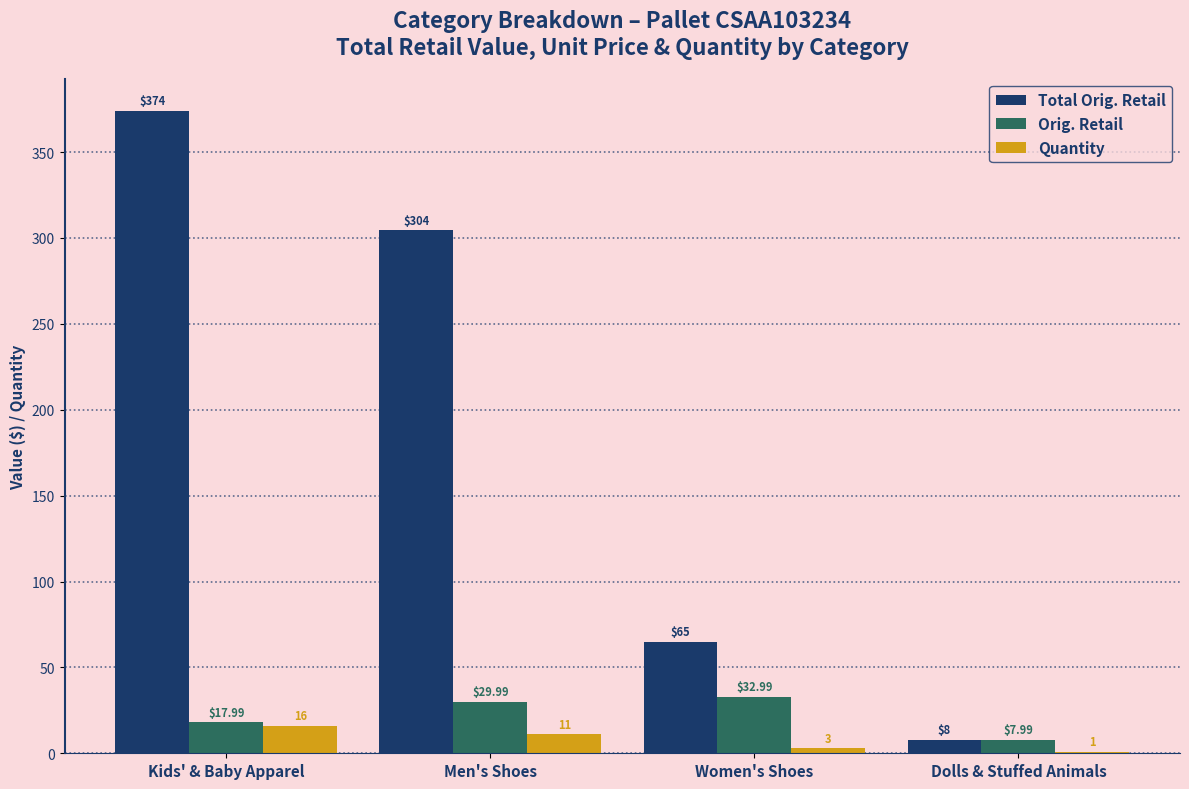

Is the value of Quantity at Men's Shoes greater than the value of Orig. Retail at Women's Shoes?

No